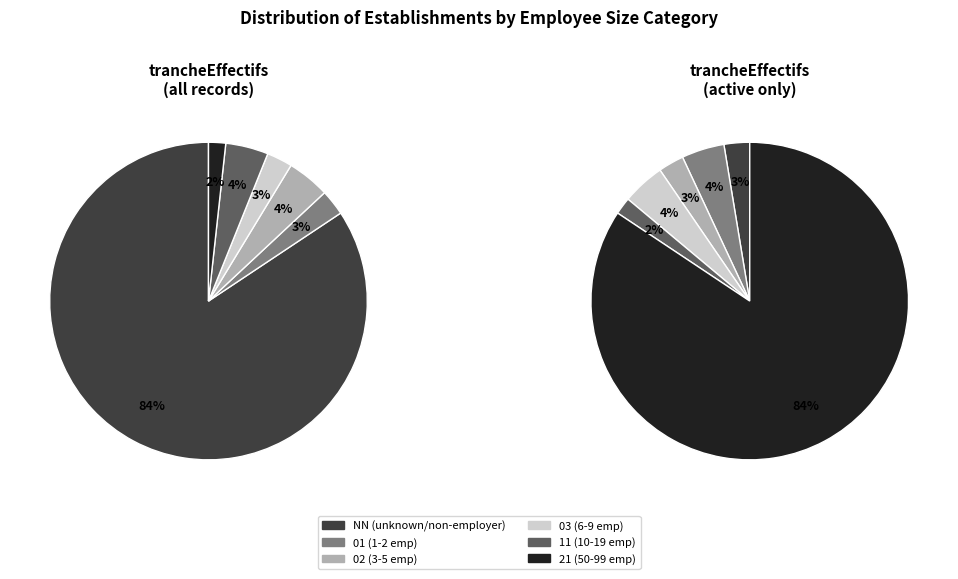

Count the number of slices in the pie.

6